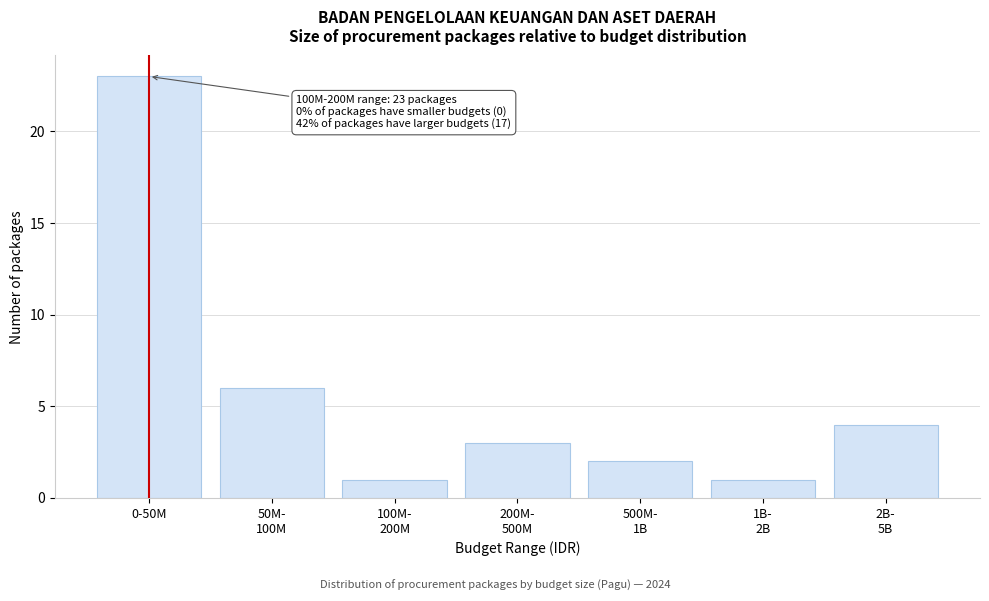

Reading right to left, extract all data points from this chart.

4	1	2	3	1	6	23